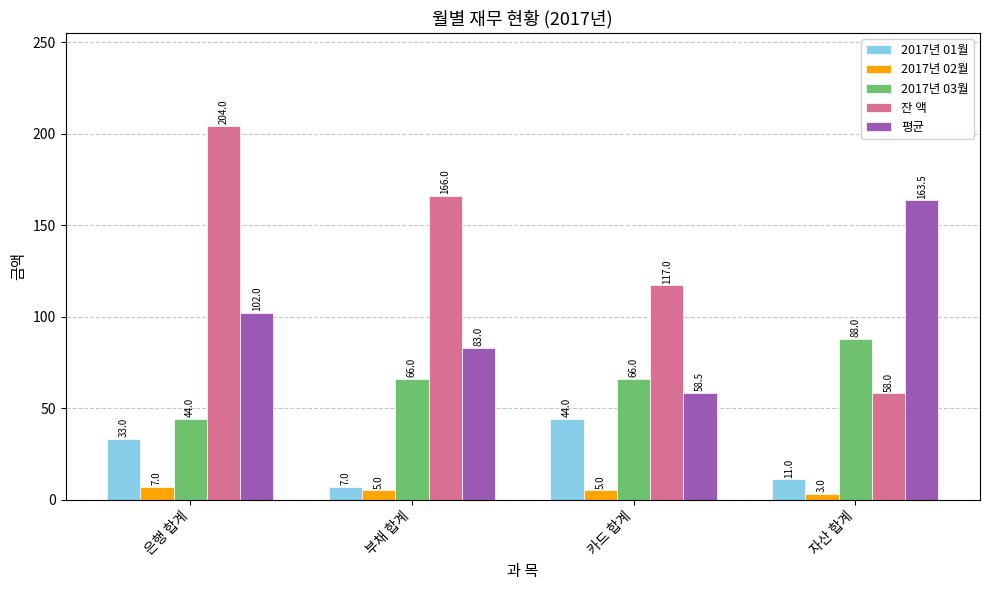

The value of 2017년 03월 at 부채 합계 is 95.8. True or false?

False